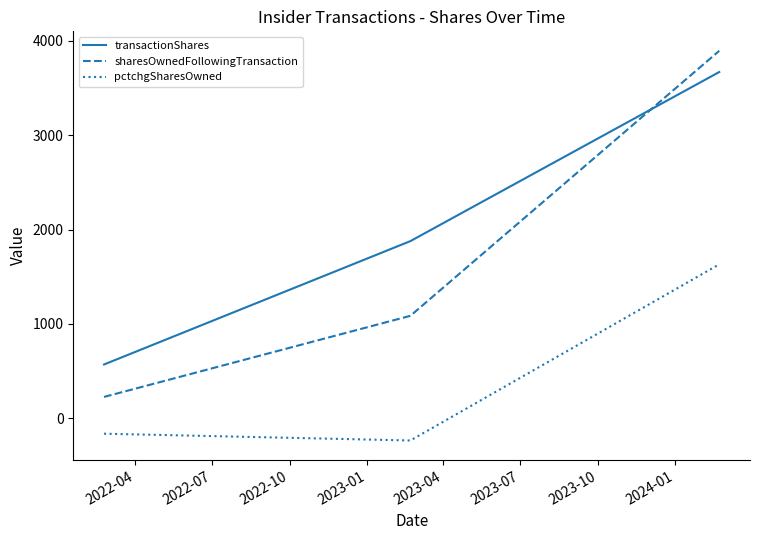

Reading left to right, what are all the values shown in this chart?

transactionShares: 569	1877	3670
sharesOwnedFollowingTransaction: 225	1085	3895
pctchgSharesOwned: -165	-237	1631